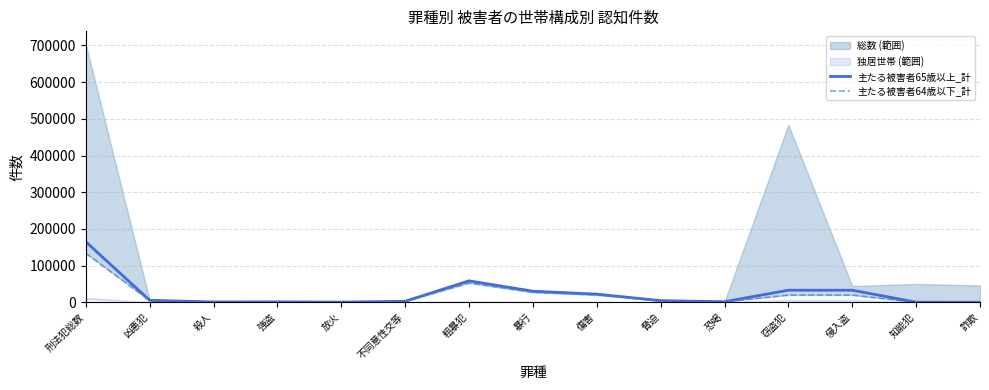

What position from the left is 傷害?

9